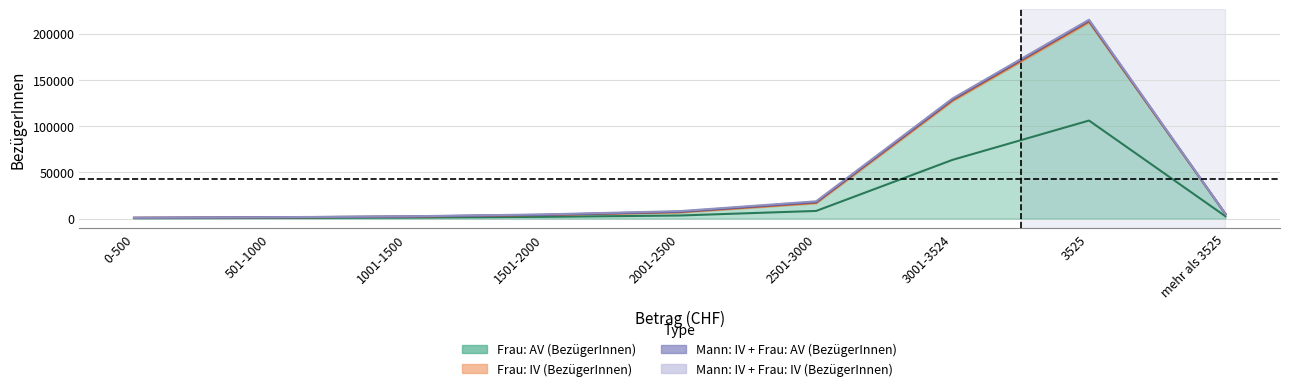

What is the difference between the highest and lowest values at 0-500?

766